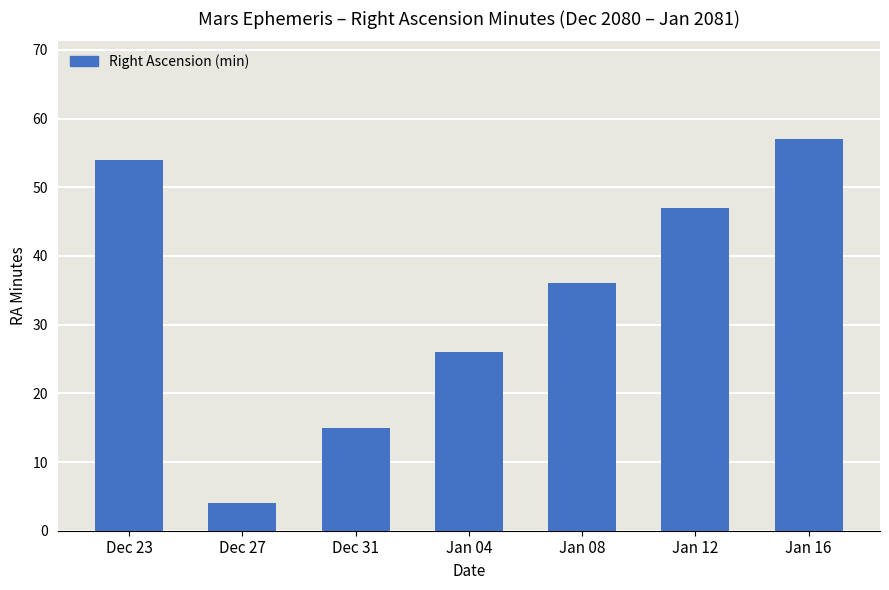

What is the smallest value displayed?

4